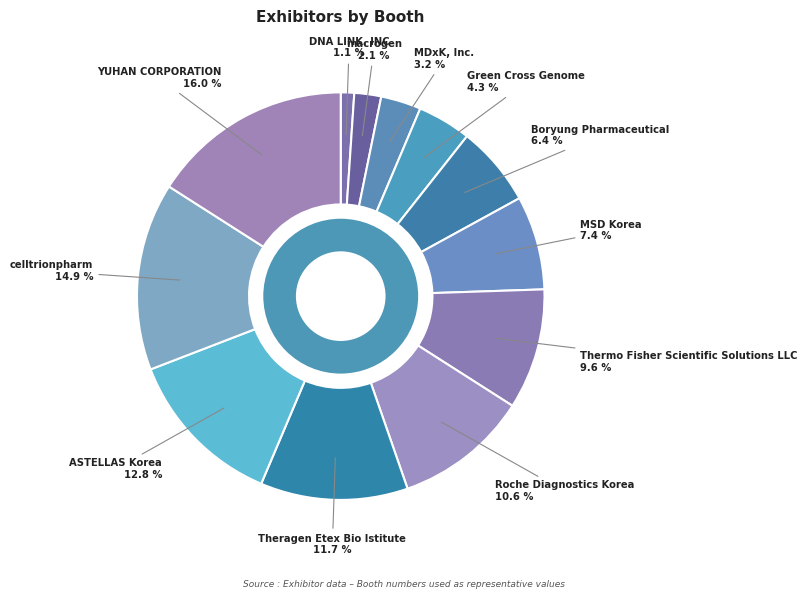

How many slices are in this pie chart?

12